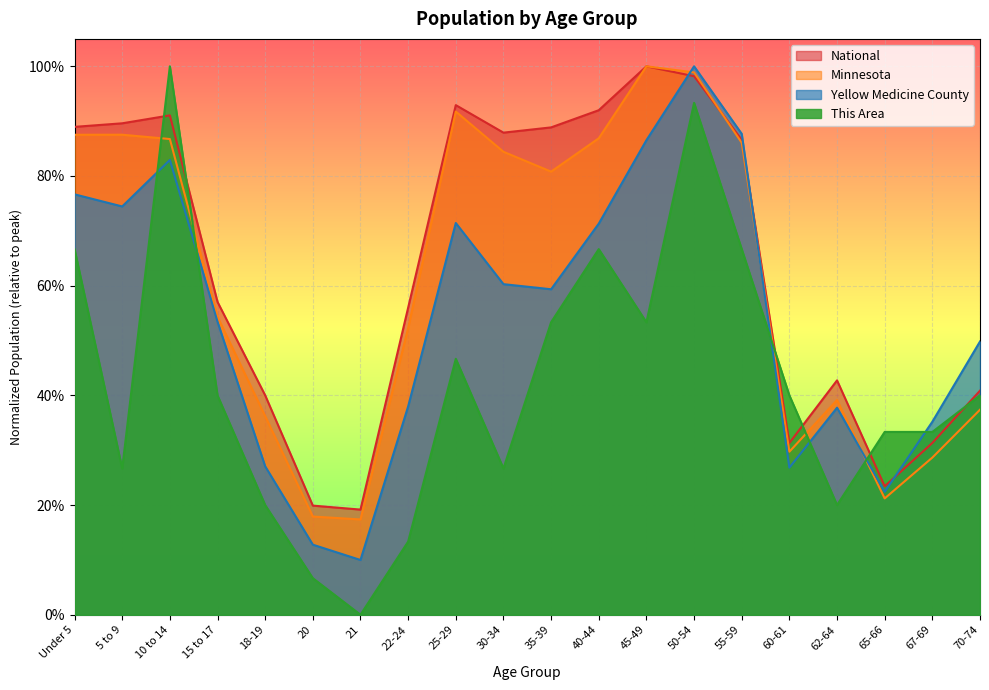

At which label is National closest to 0?

21